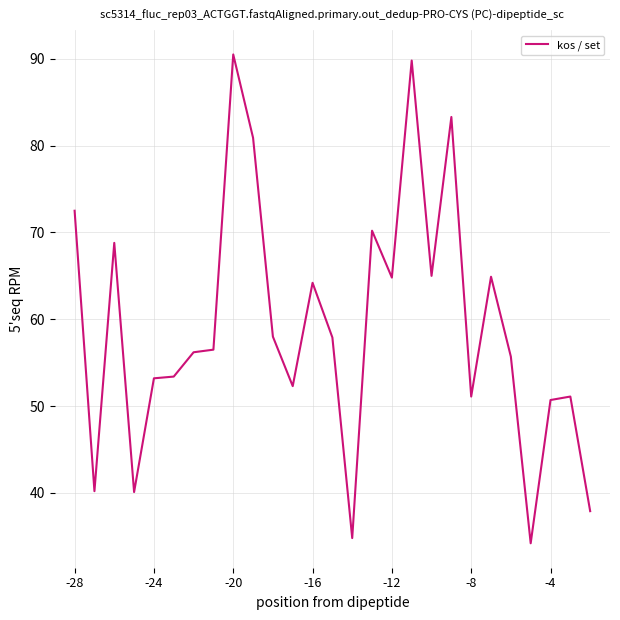

What is the greatest value displayed?

90.5